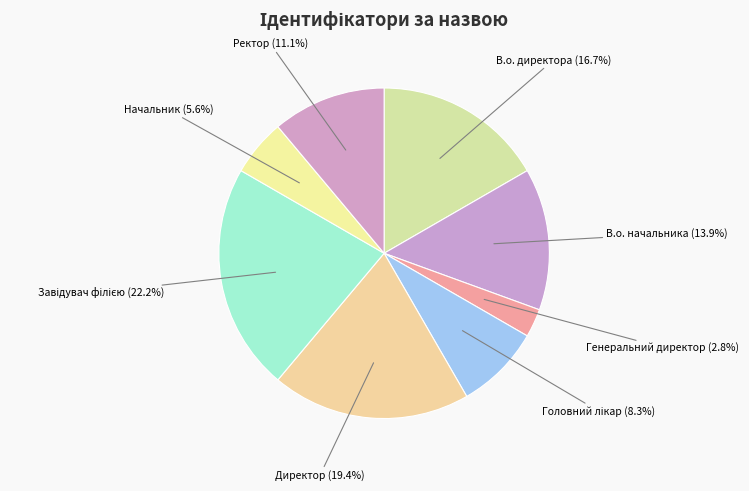

What is the smallest slice in the pie chart?

Генеральний директор